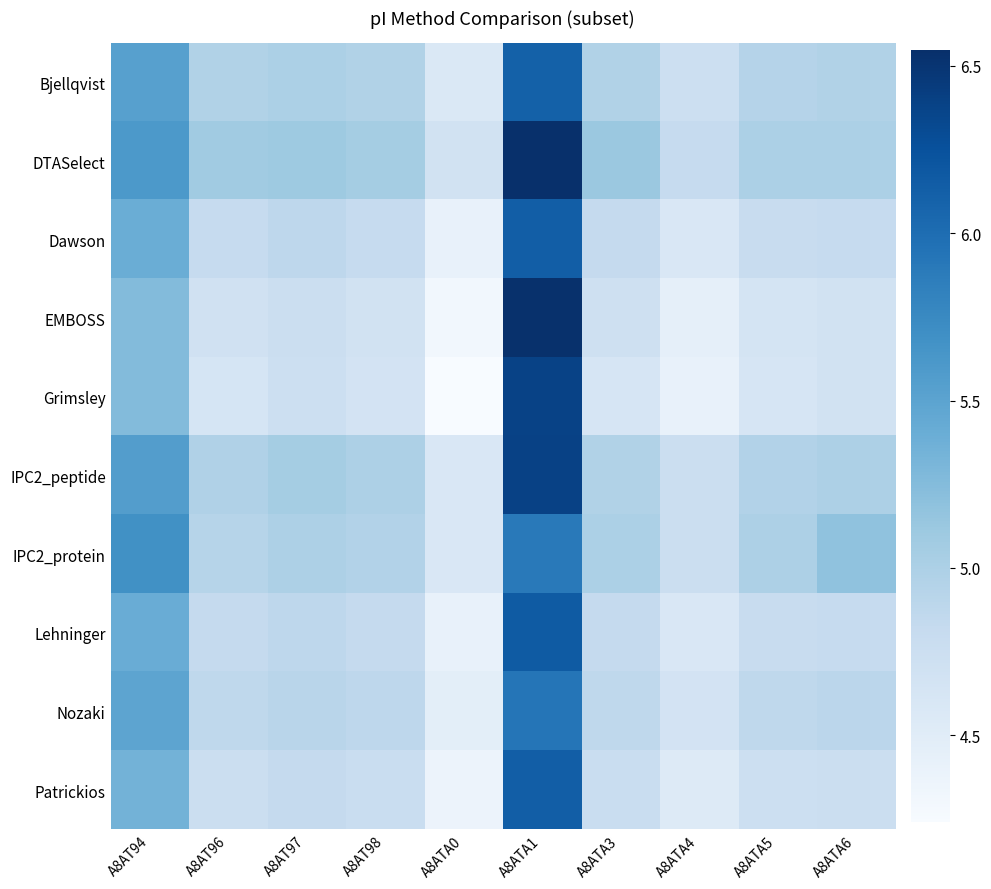

What is the spread (max minus min) of values at A8AT96?

0.4